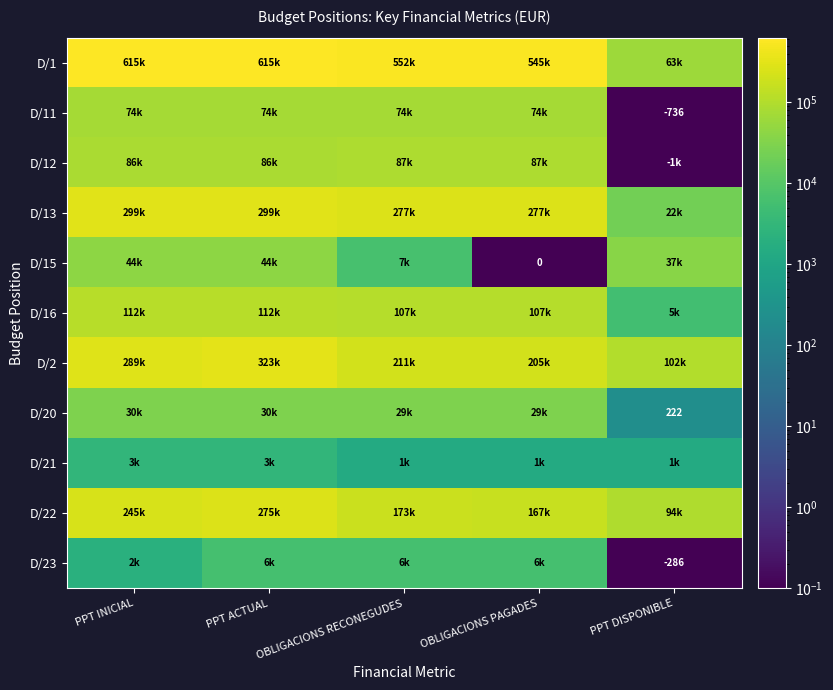

What is the sum of the D/12 values at OBLIGACIONS RECONEGUDES and PPT DISPONIBLE?

87232.3